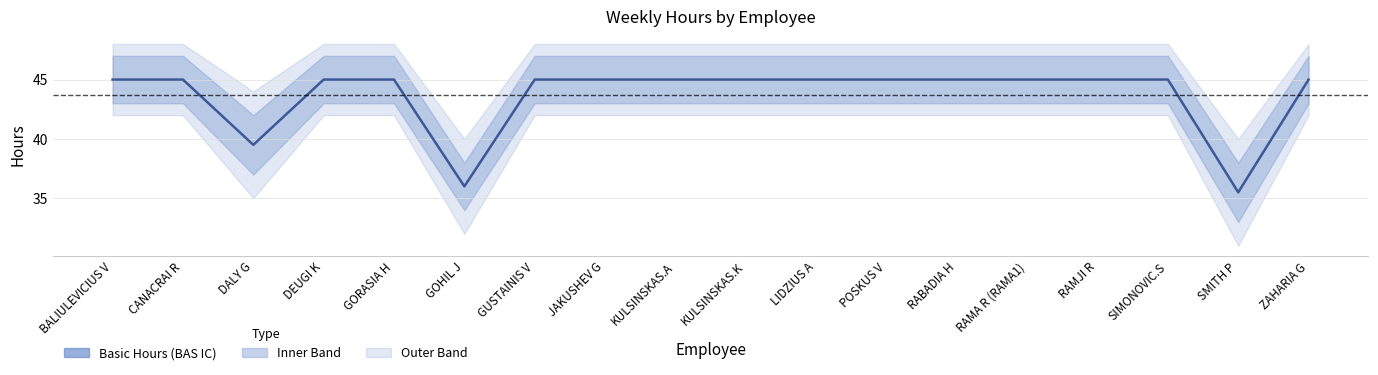

What is the change in value from JAKUSHEV G to SMITH P?

-9.5